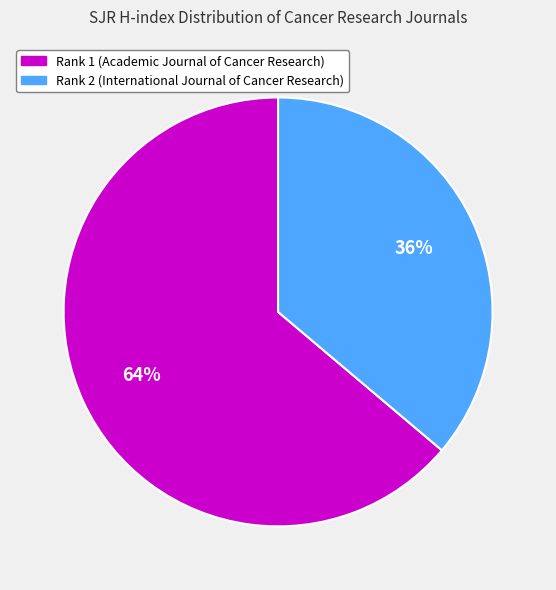

To the nearest percent, what percentage of the pie is Rank 2 (International Journal of Cancer Research)?

36%